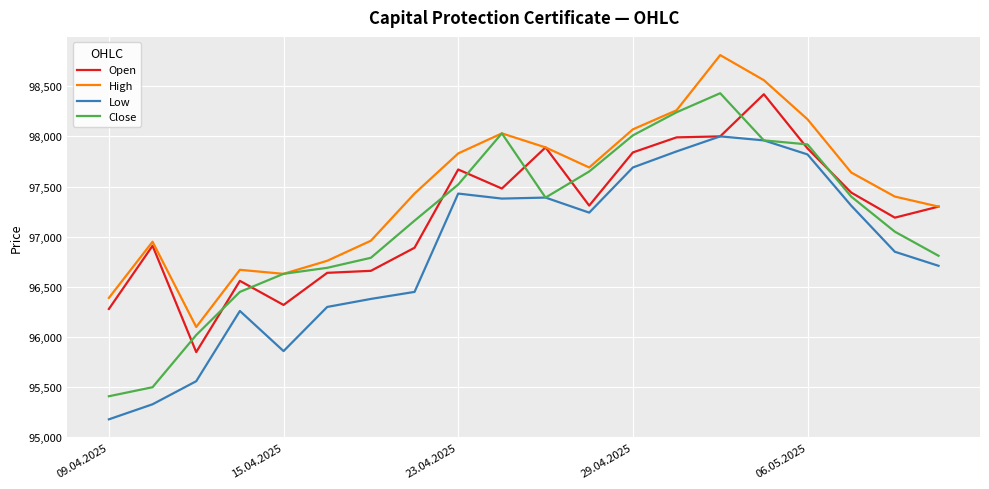

How many times do Open and Close cross each other?

10